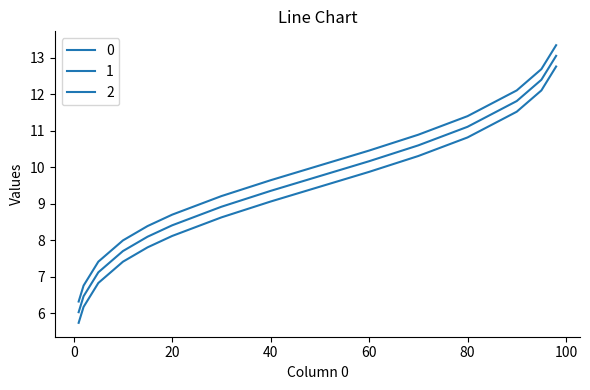

At which category is the sum across all series the highest?

98